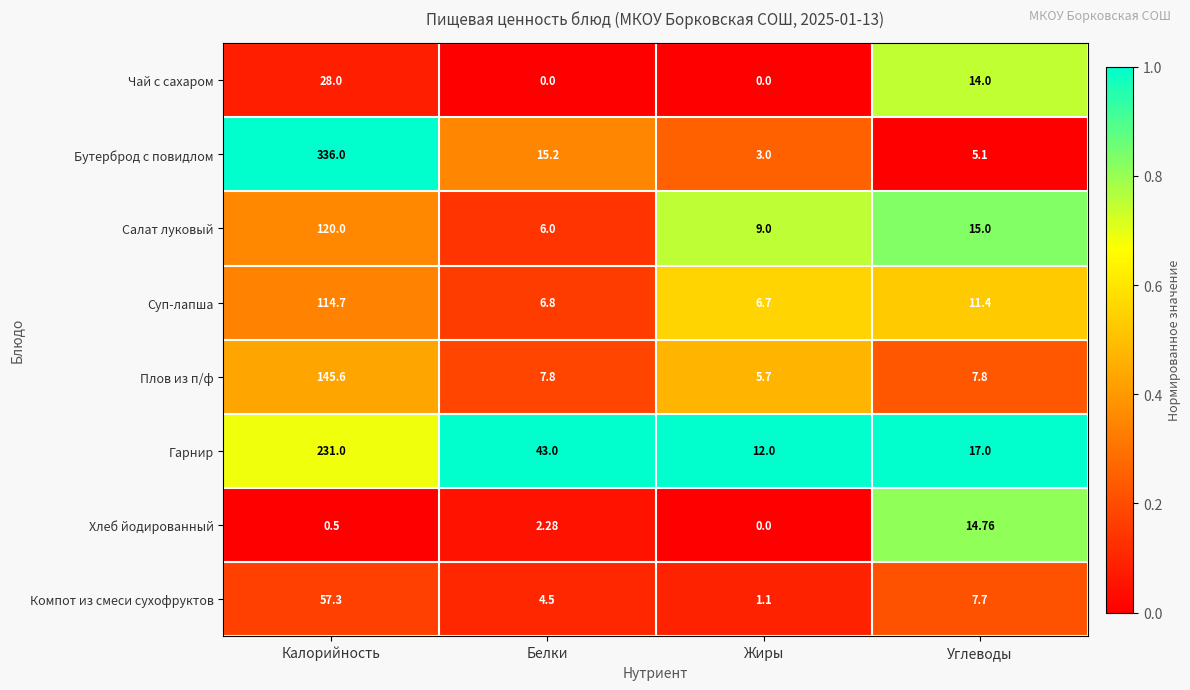

At which label does Плов из п/ф first exceed 7?

Калорийность